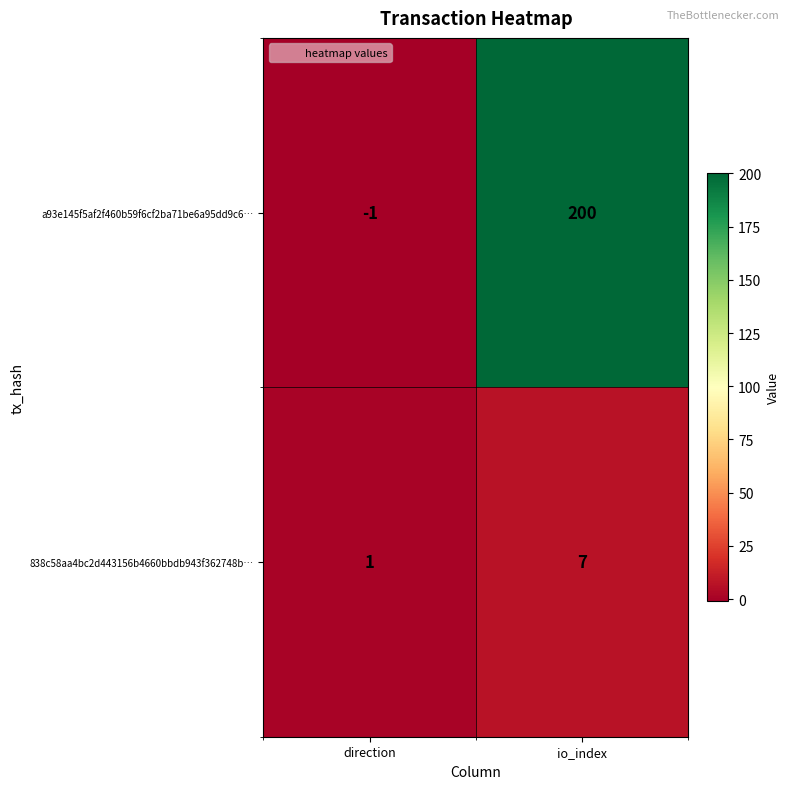

The 838c58aa4bc2d443156b4660bbdb943f362748b… series shows 1 at direction. True or false?

True